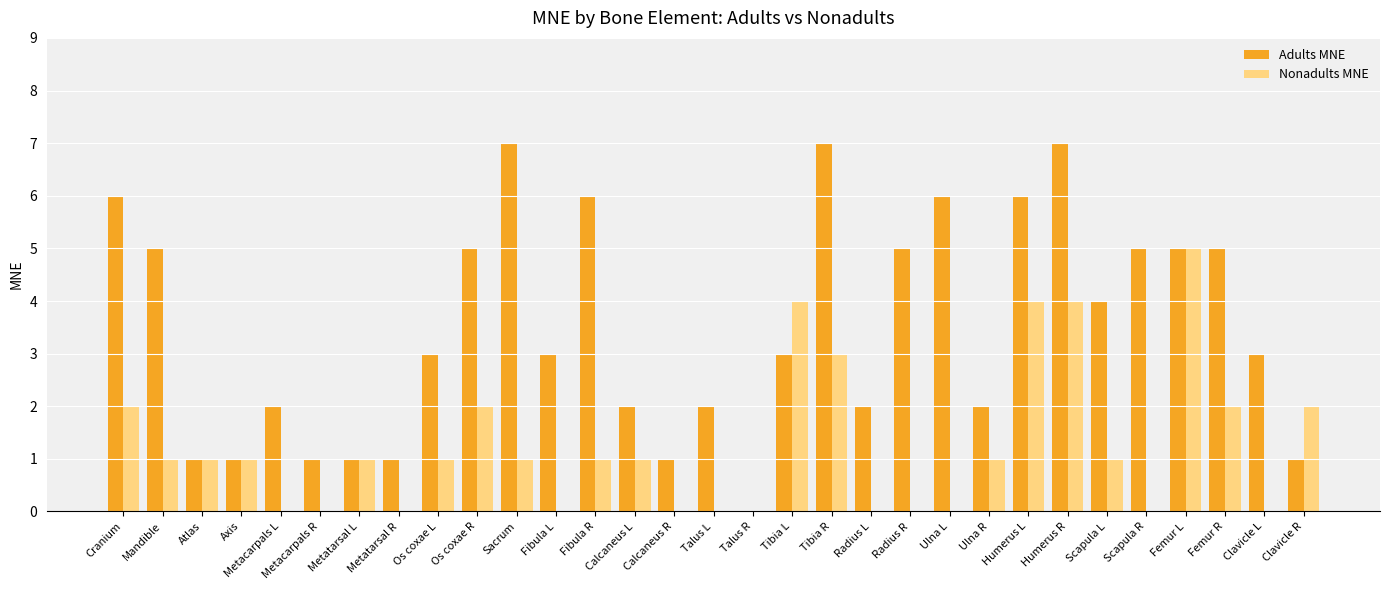

Between Atlas and Tibia R, which series saw the biggest shift?

Adults MNE